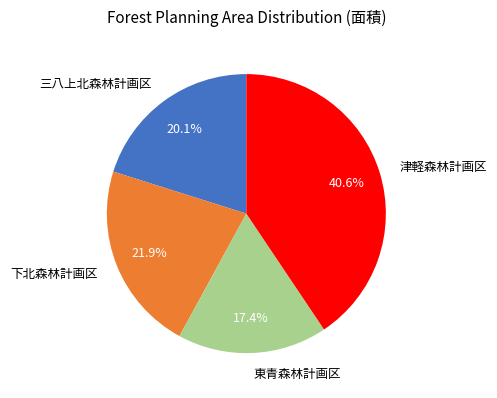

To the nearest percent, what percentage of the pie is 下北森林計画区?

22%